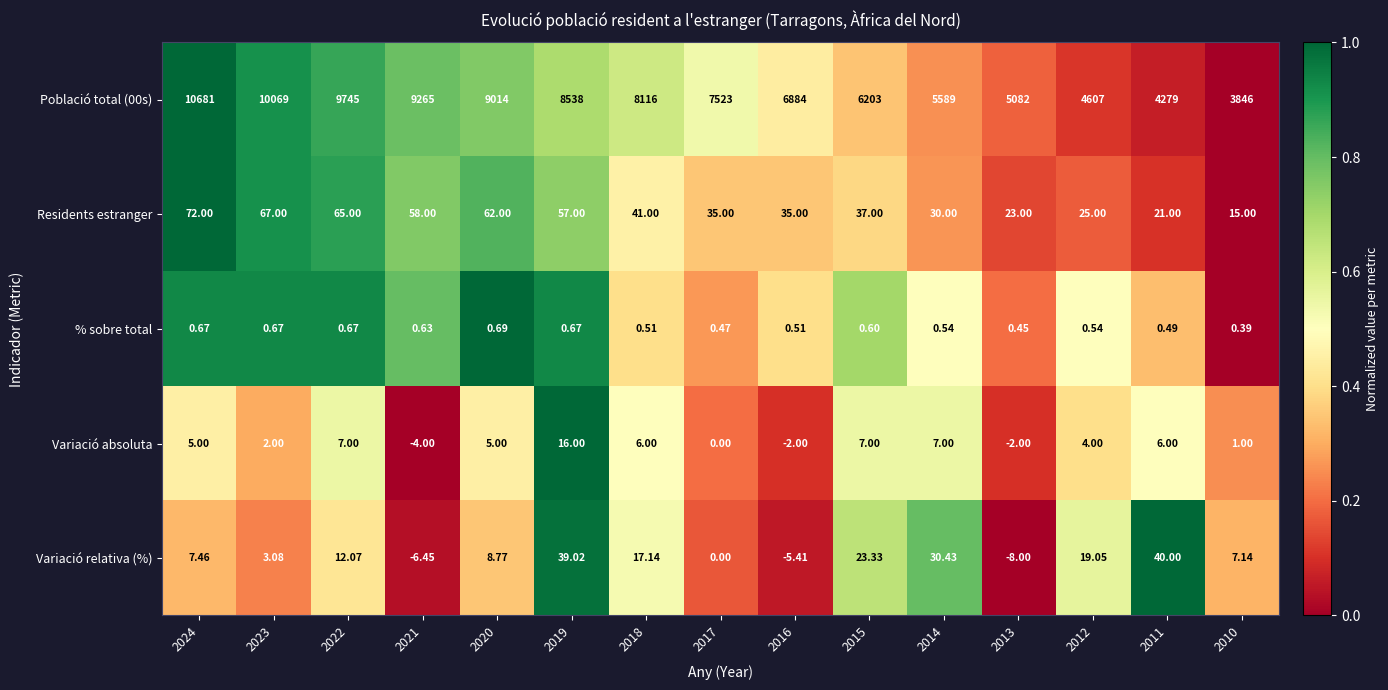

How many distinct data groups are displayed?

5